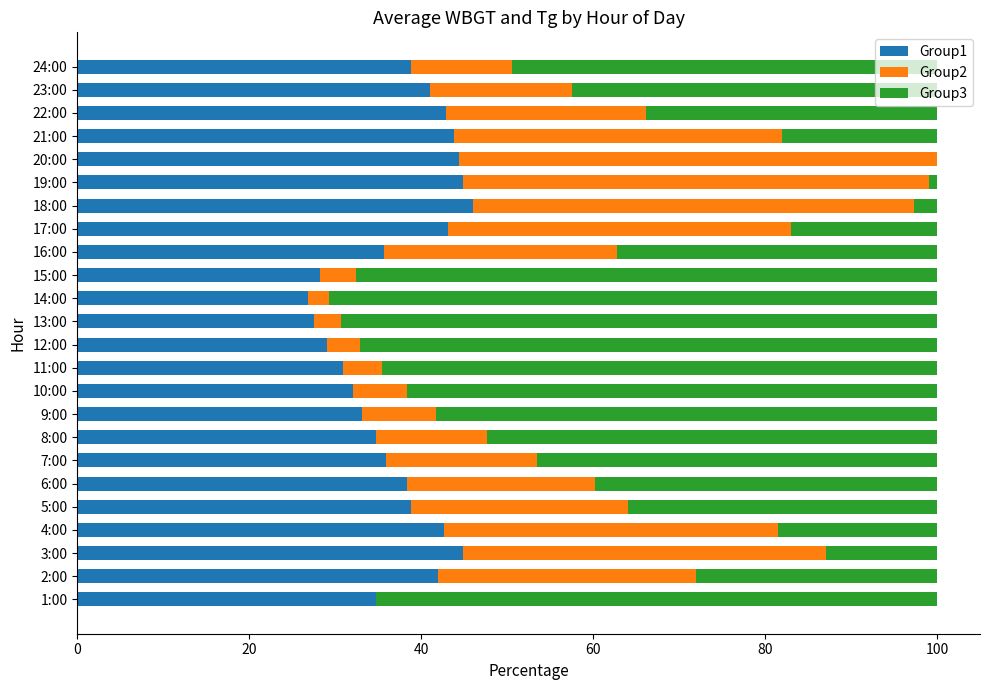

Is it true that Group3 equals 9.5 at 16?

False